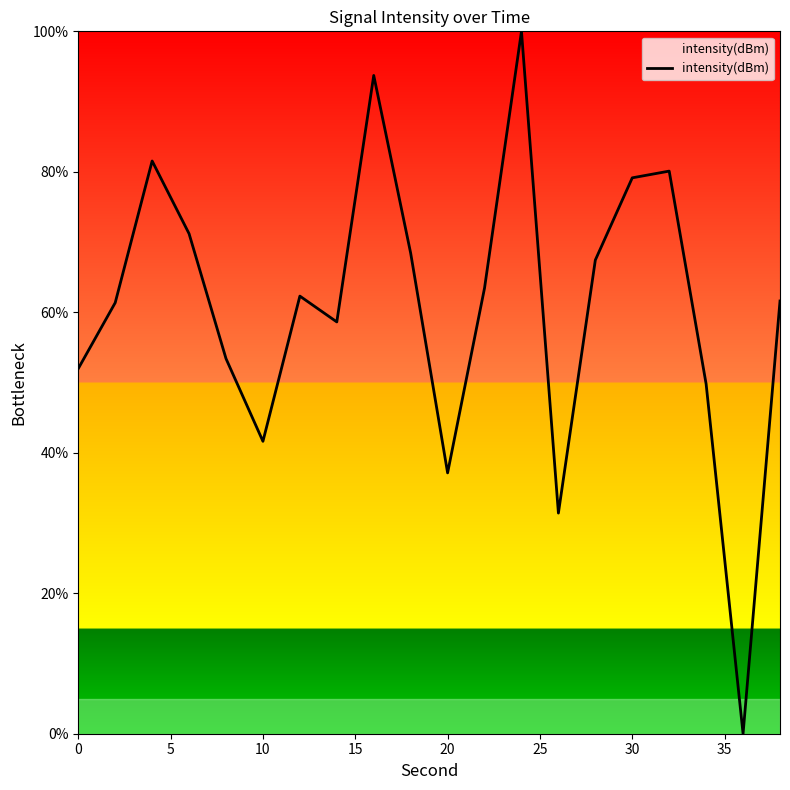

What is the difference between the maximum and minimum values?

100.0